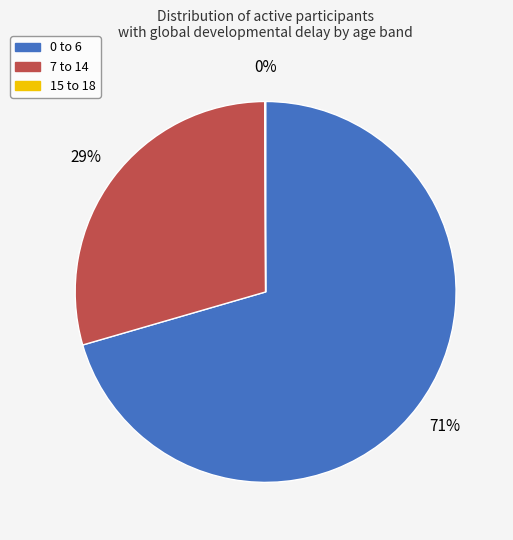

Is 7 to 14 the majority of the pie?

No